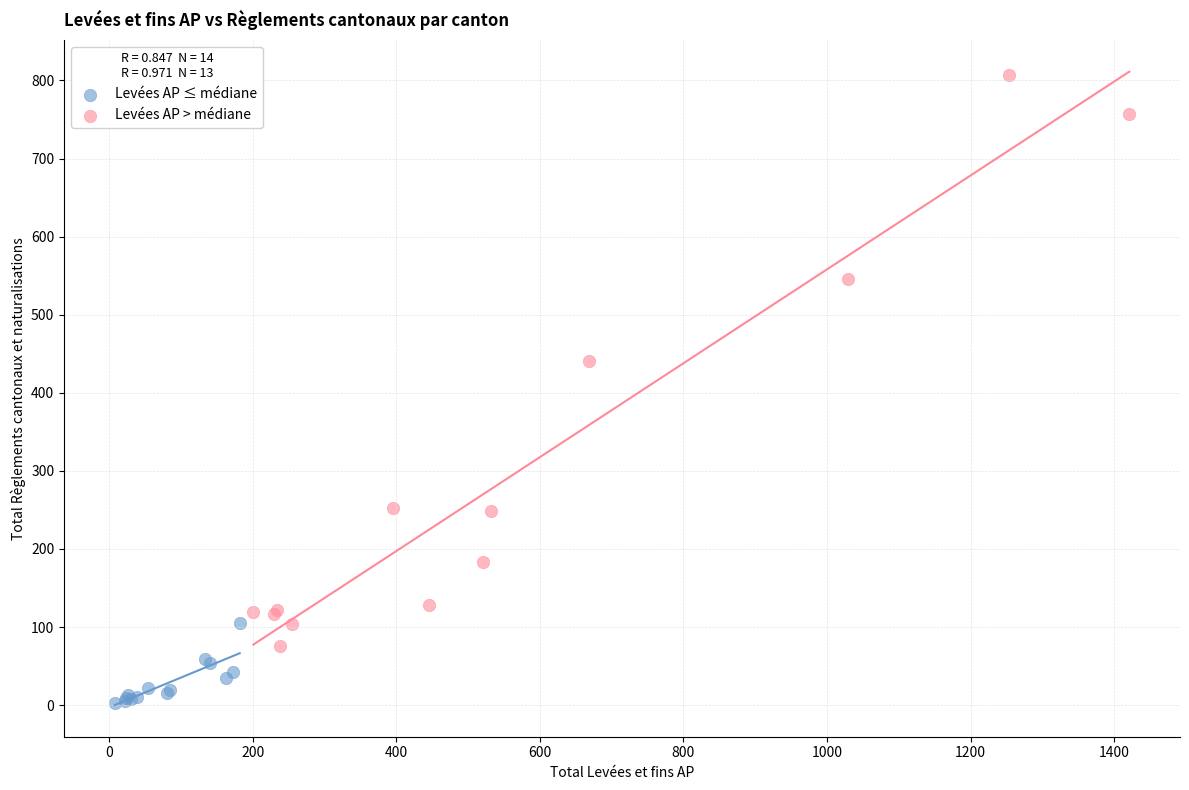

Which series contains the lowest Y value?

Levées AP ≤ médiane